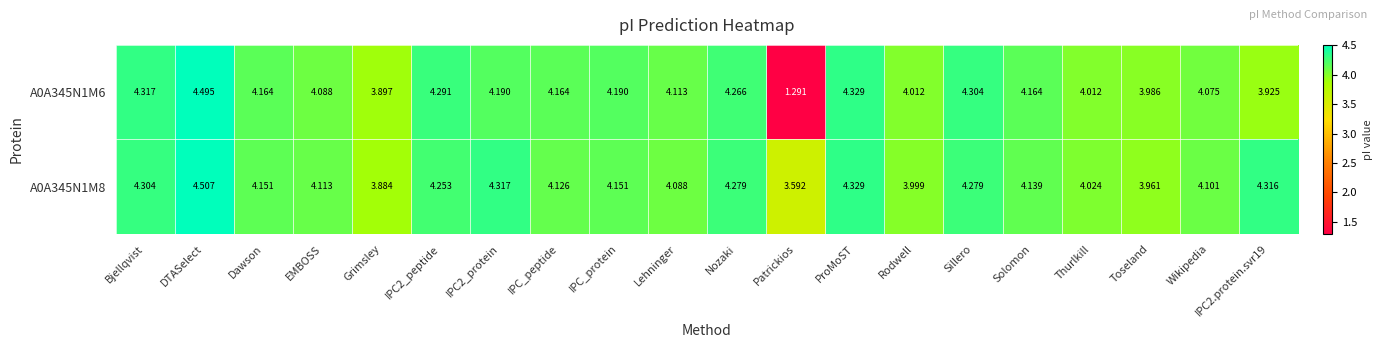

Which label corresponds to the smallest value in the chart?

Patrickios